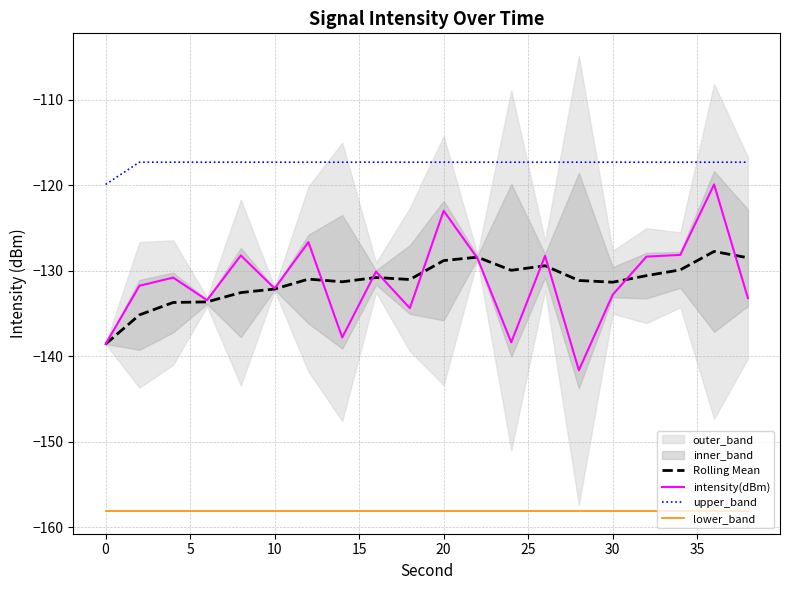

Reading left to right, what are all the values shown in this chart?

Rolling Mean: -138.6	-135.2	-133.7	-133.6	-132.6	-132.1	-131.0	-131.3	-130.8	-131.0	-128.8	-128.4	-129.9	-129.4	-131.1	-131.3	-130.6	-129.9	-127.7	-128.5
intensity(dBm): -138.6	-131.8	-130.8	-133.4	-128.2	-132.1	-126.6	-137.8	-130.1	-134.4	-123.0	-128.5	-138.4	-128.3	-141.6	-132.8	-128.3	-128.1	-119.9	-133.2
upper_band: -119.9	-117.3	-117.3	-117.3	-117.3	-117.3	-117.3	-117.3	-117.3	-117.3	-117.3	-117.3	-117.3	-117.3	-117.3	-117.3	-117.3	-117.3	-117.3	-117.3
lower_band: -158.1	-158.1	-158.1	-158.1	-158.1	-158.1	-158.1	-158.1	-158.1	-158.1	-158.1	-158.1	-158.1	-158.1	-158.1	-158.1	-158.1	-158.1	-158.1	-158.1